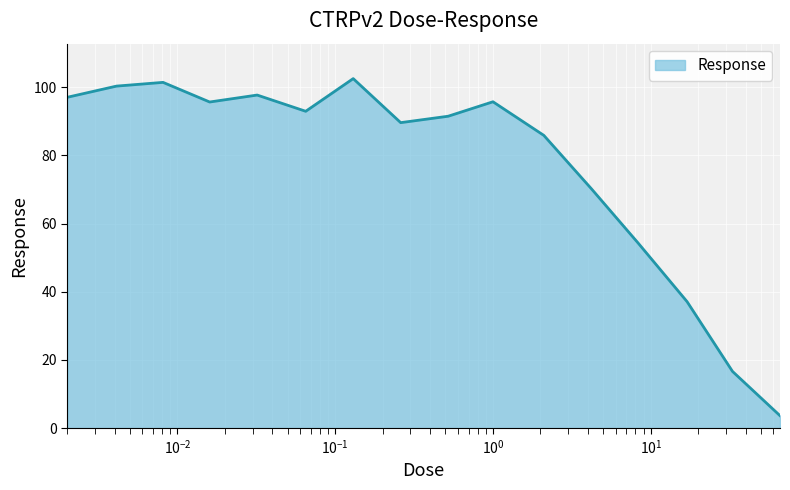

What is the smallest value displayed?

3.7